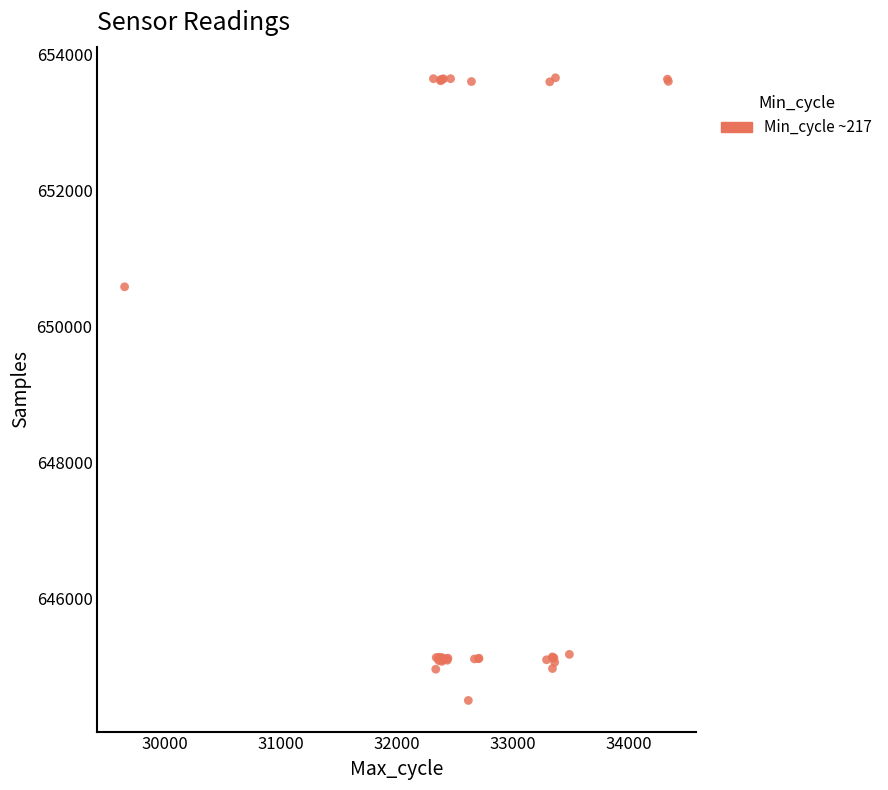

What Y value in the scatter plot is closest to 649080?

650584